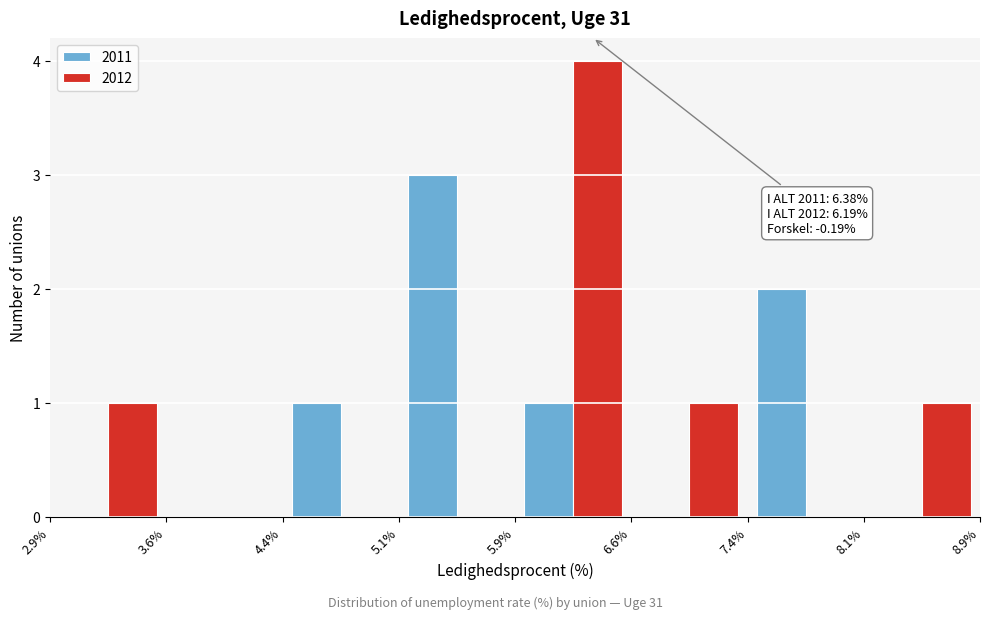

In the 2012 series, which range on the x-axis has the tallest bar?

5.9% to 6.6%